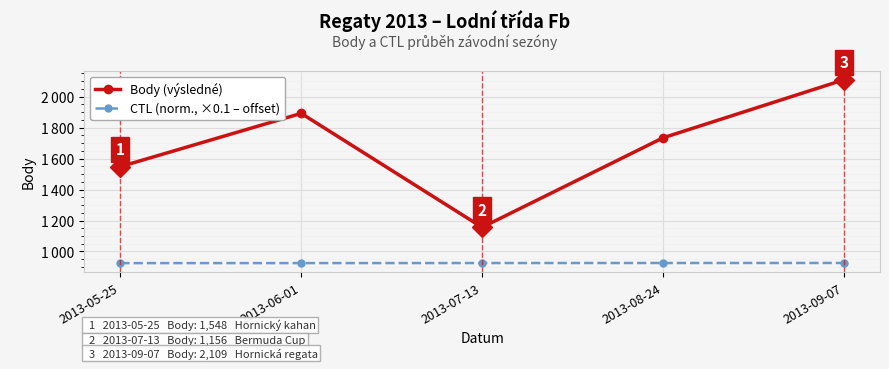

What is the maximum value for Body (výsledné)?

2109.0